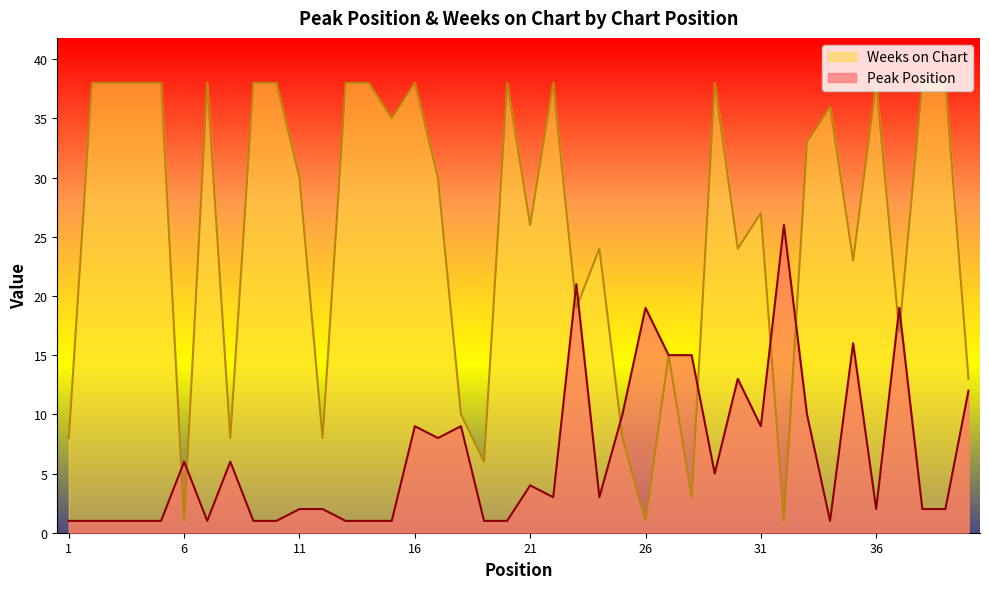

True or false: Peak Position has more than 2 points higher than both neighbors.

True